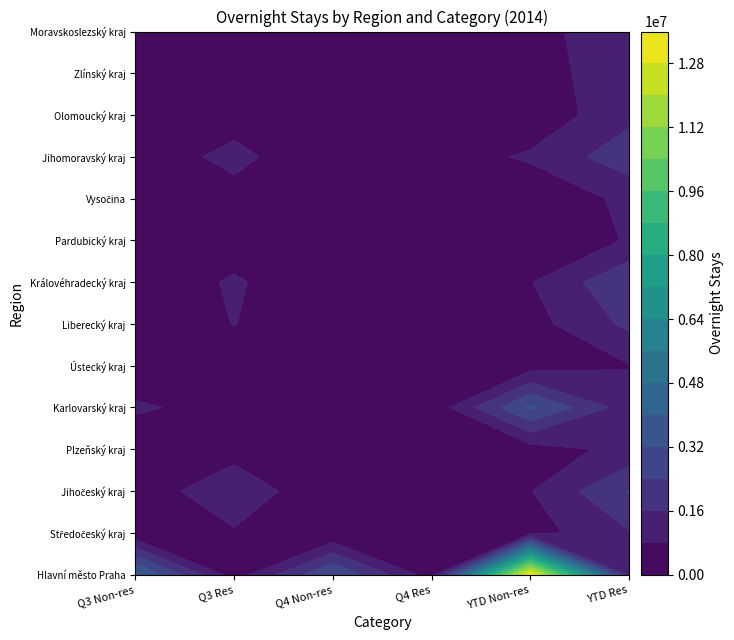

What is the maximum value for Středočeský kraj?

1537558